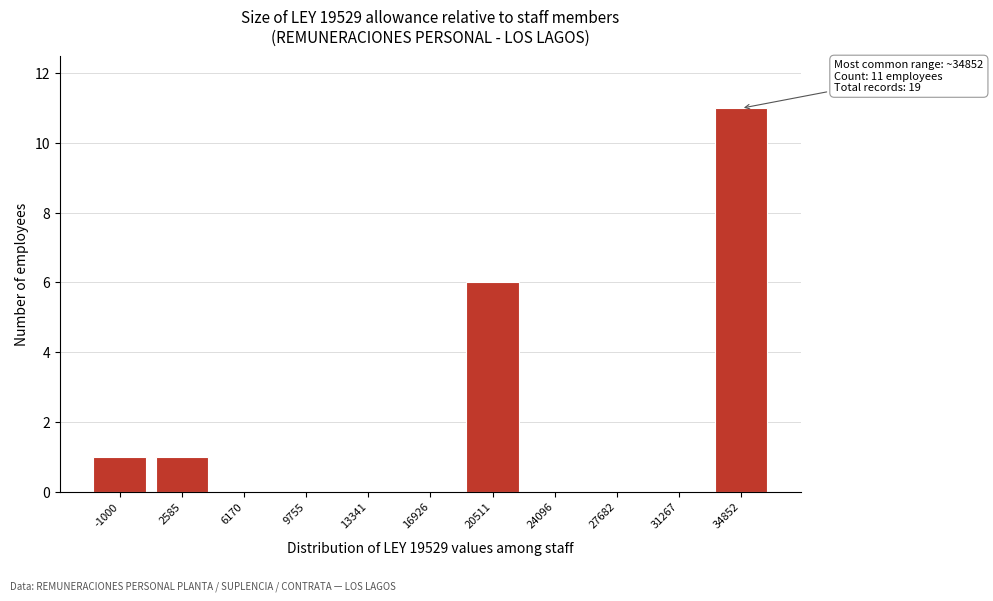

Reading left to right, what are all the values shown in this chart?

-1000=1	2585=1	6170=0	9755=0	13341=0	16926=0	20511=6	24096=0	27682=0	31267=0	34852=11